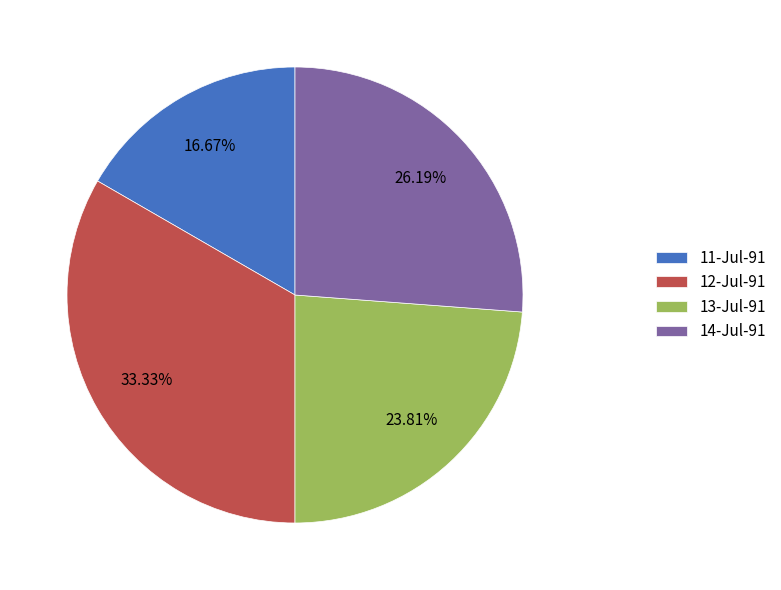

What is the ratio of the value at 14-Jul-91 to the value at 12-Jul-91?

0.8